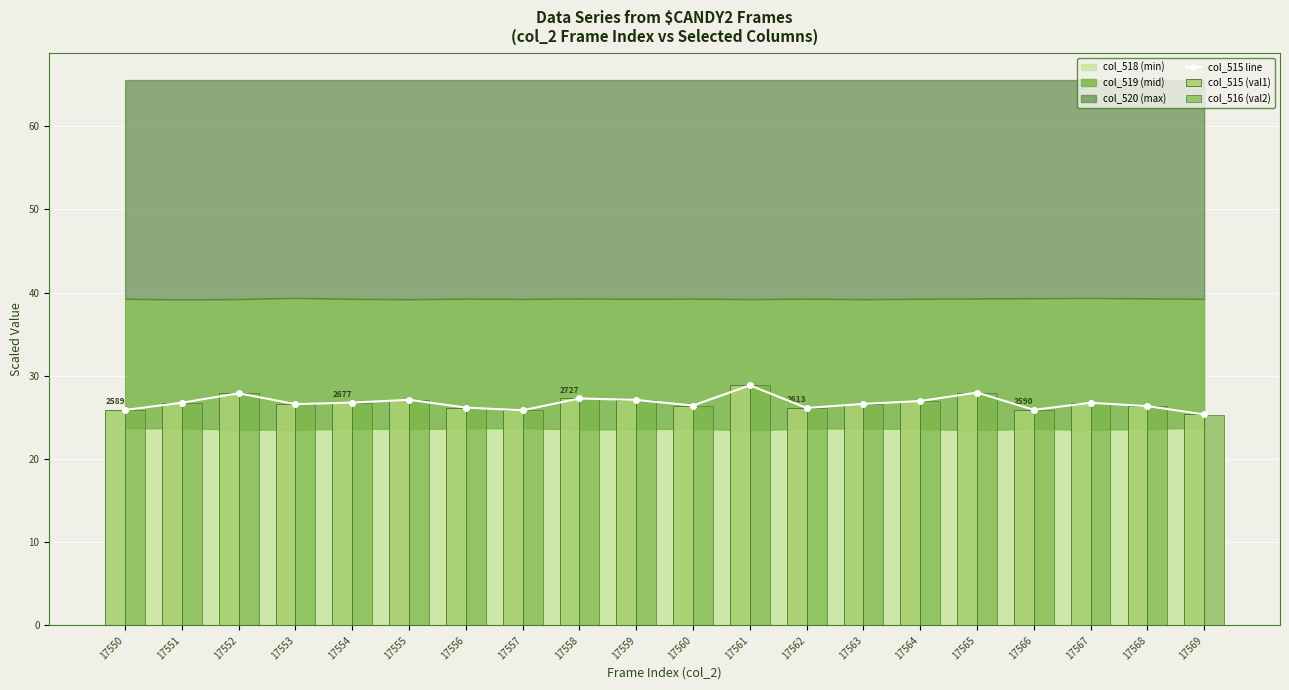

What is the average value of the col_515 line series?

26.7